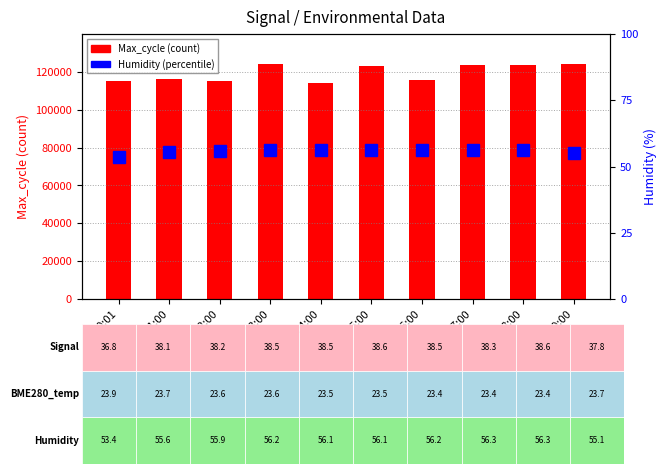

Which category has the lowest value across all series?

00:01